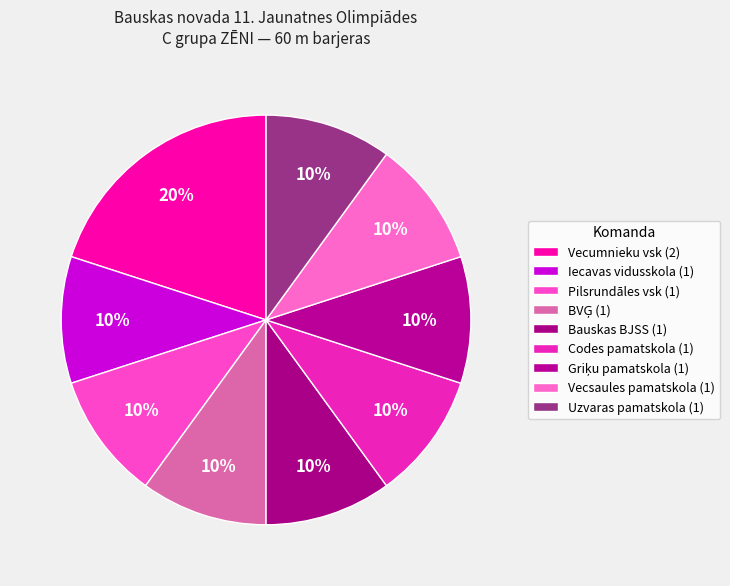

Is there a majority slice in this chart?

No